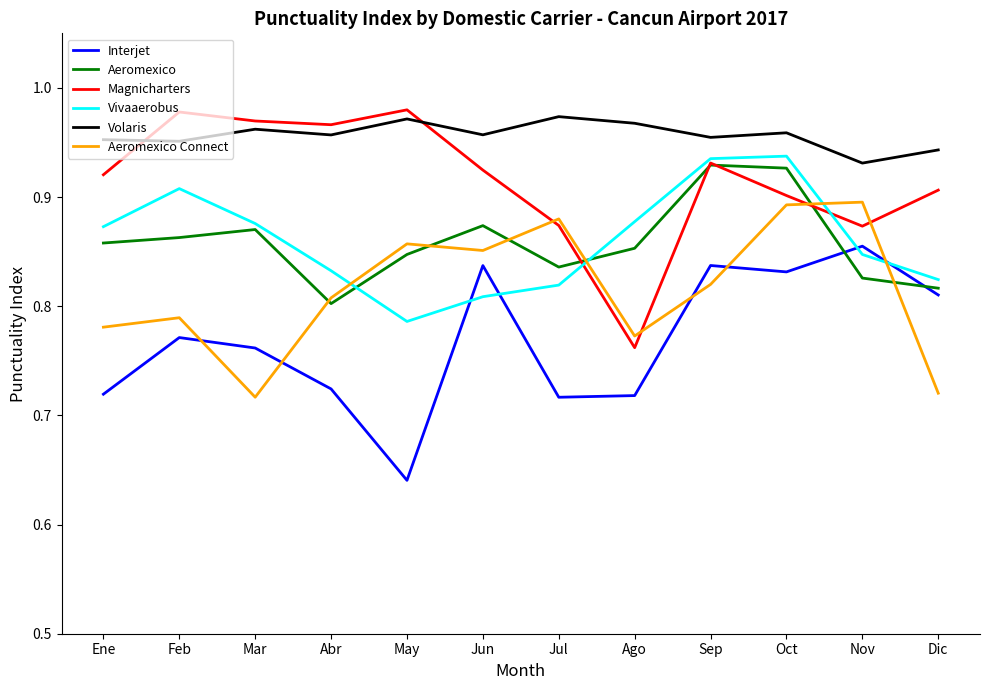

Between May and Sep, which series saw the biggest shift?

Interjet